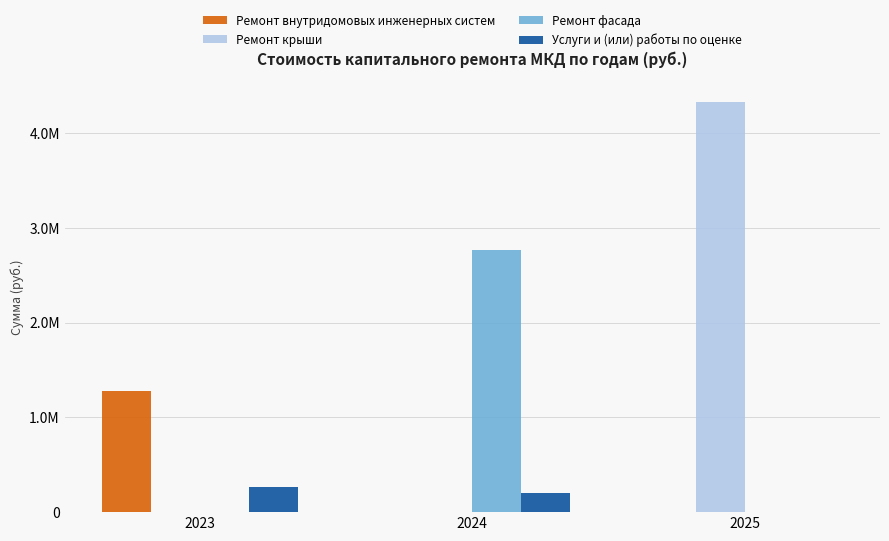

Rank the categories by Ремонт фасада value from highest to lowest.

2024, 2023, 2025